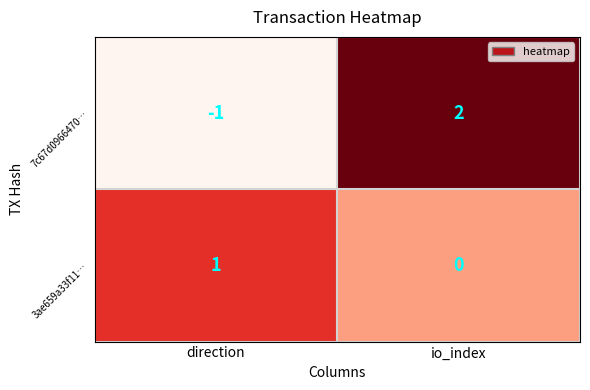

At which category is the sum across all series the highest?

io_index